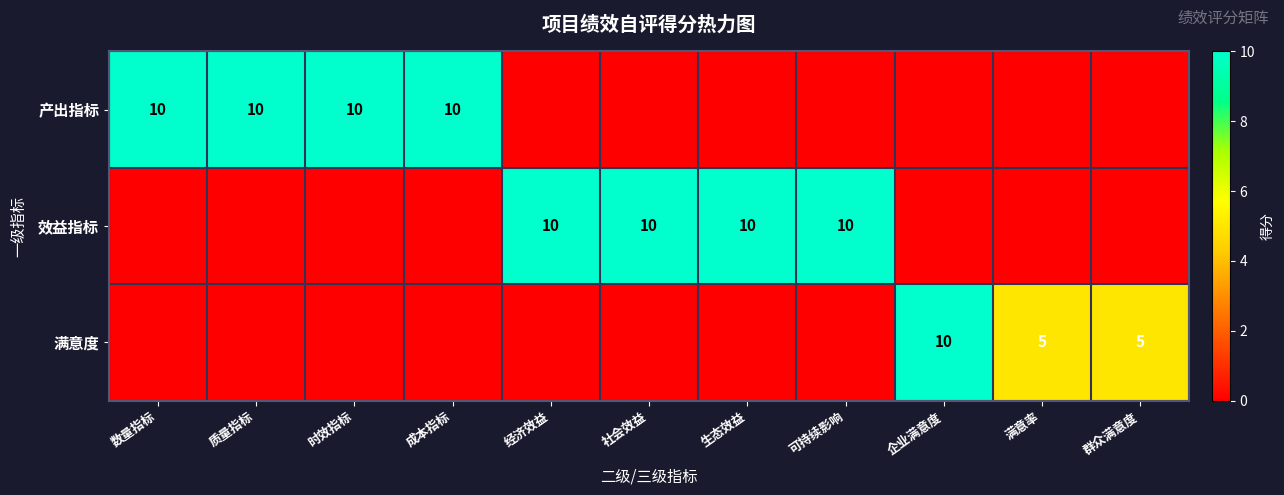

True or false: 满意度 has a value of 5 at 群众满意度.

True